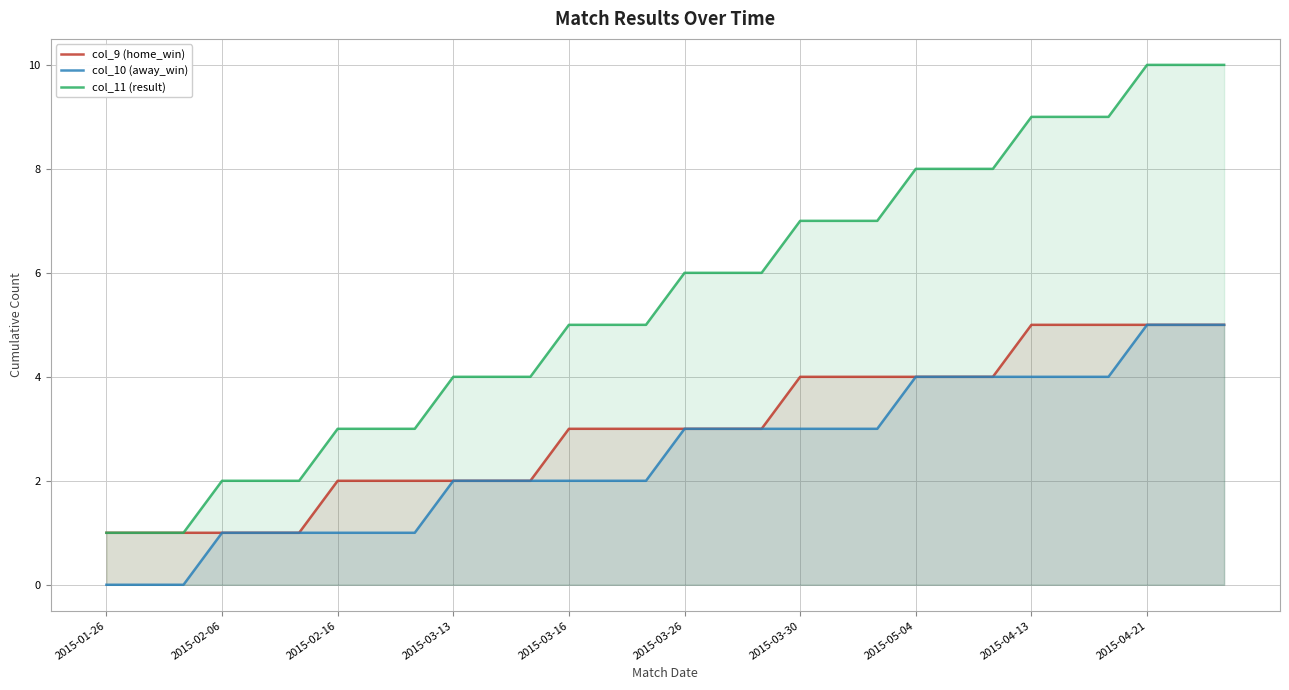

What is the greatest value displayed?

10